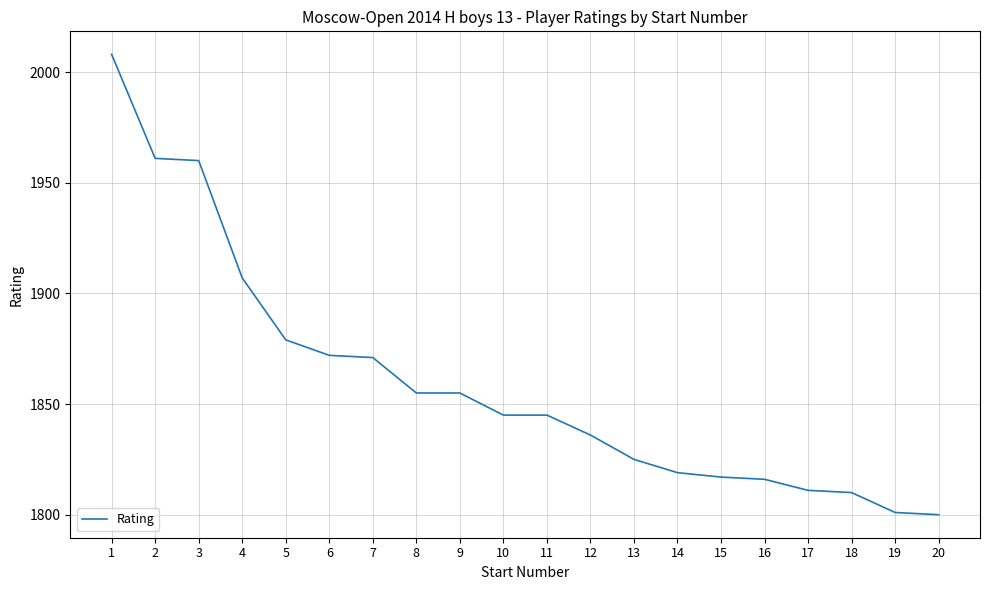

What is the smallest value displayed?

1800